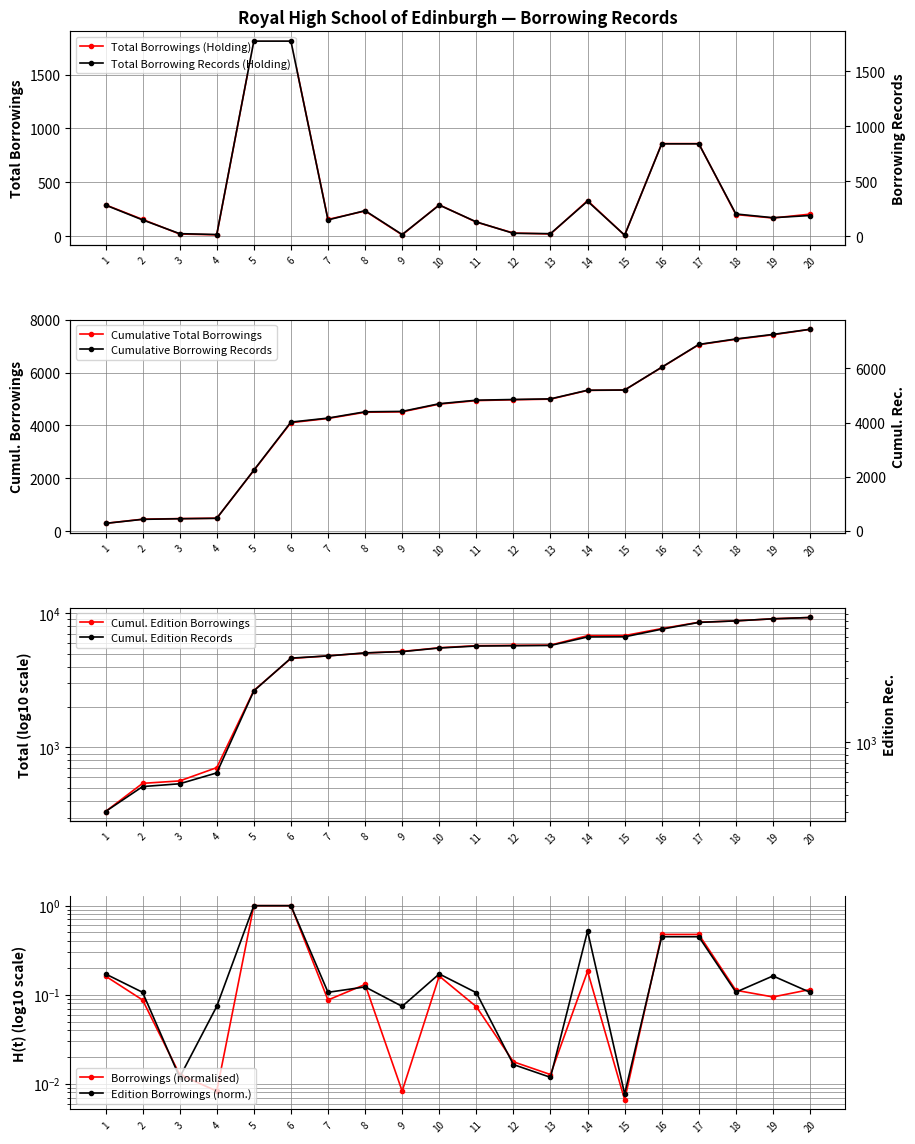

Between 10 and 8, which is larger?

10